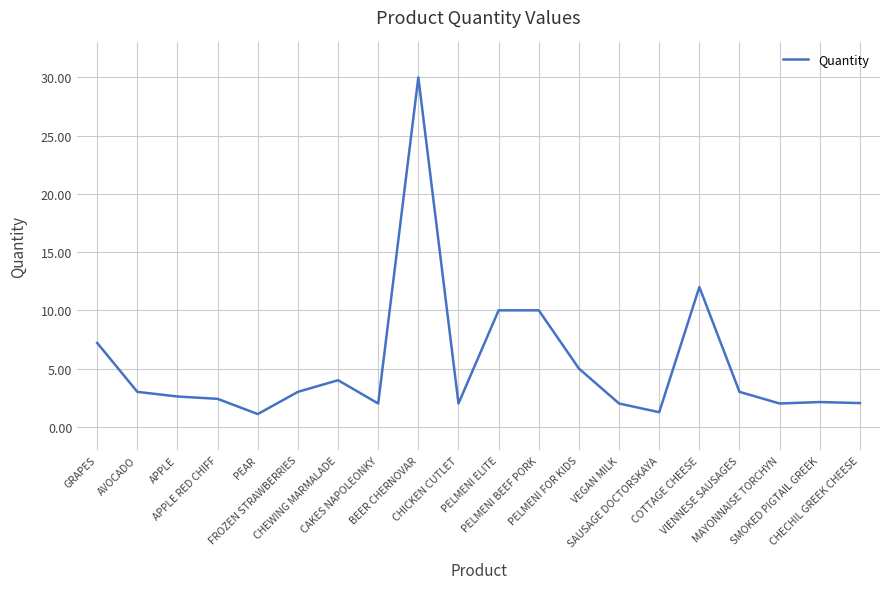

What is the change in value from GRAPES to COTTAGE CHEESE?

+4.8